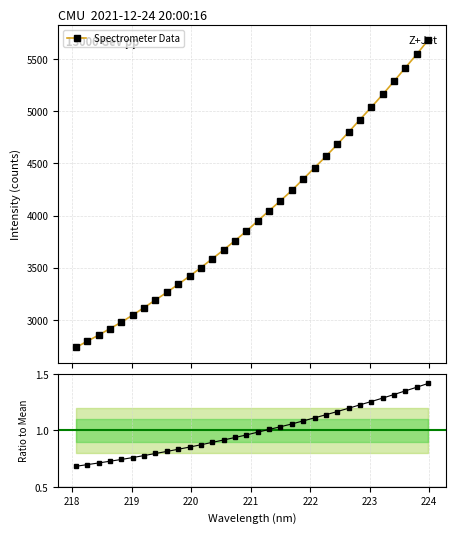

What is the lowest value of the Ratio to Mean series?

0.7